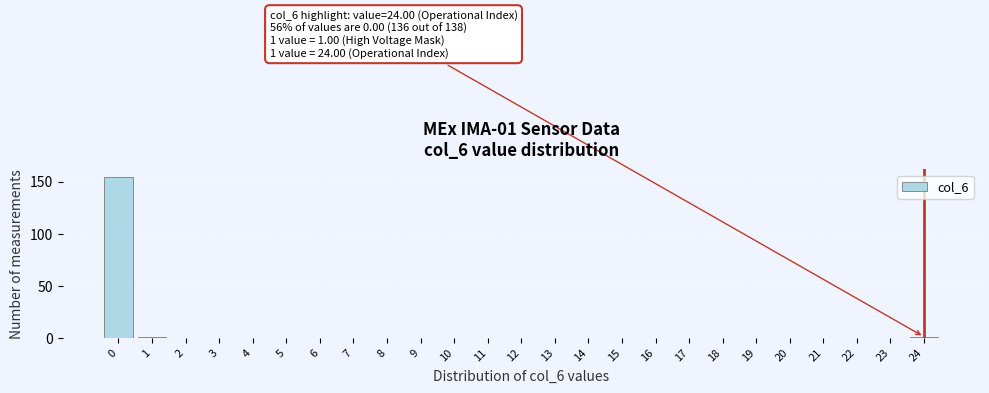

Reading left to right, extract all data points from this chart.

0=154	1=1	2=0	3=0	4=0	5=0	6=0	7=0	8=0	9=0	10=0	11=0	12=0	13=0	14=0	15=0	16=0	17=0	18=0	19=0	20=0	21=0	22=0	23=0	24=1